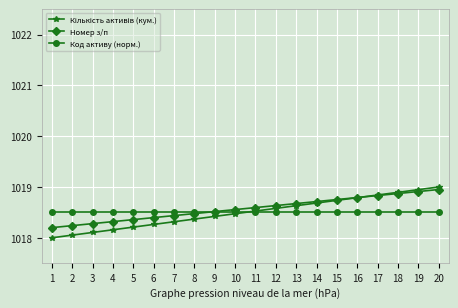

What is the value of the Код активу (норм.) point at the 11th from the left?

1018.5